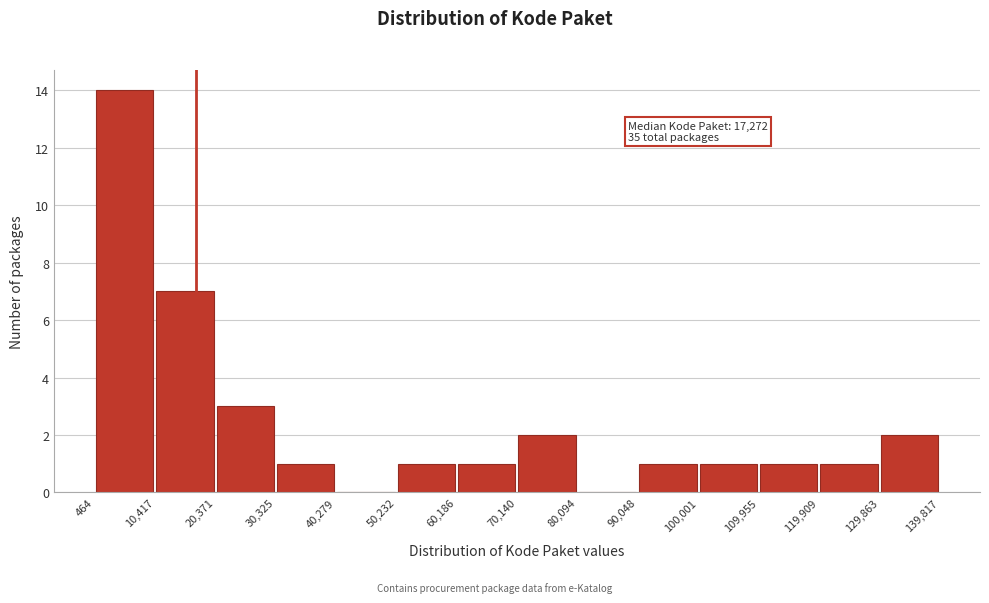

Which range on the x-axis has the tallest bar?

464 to 10,417